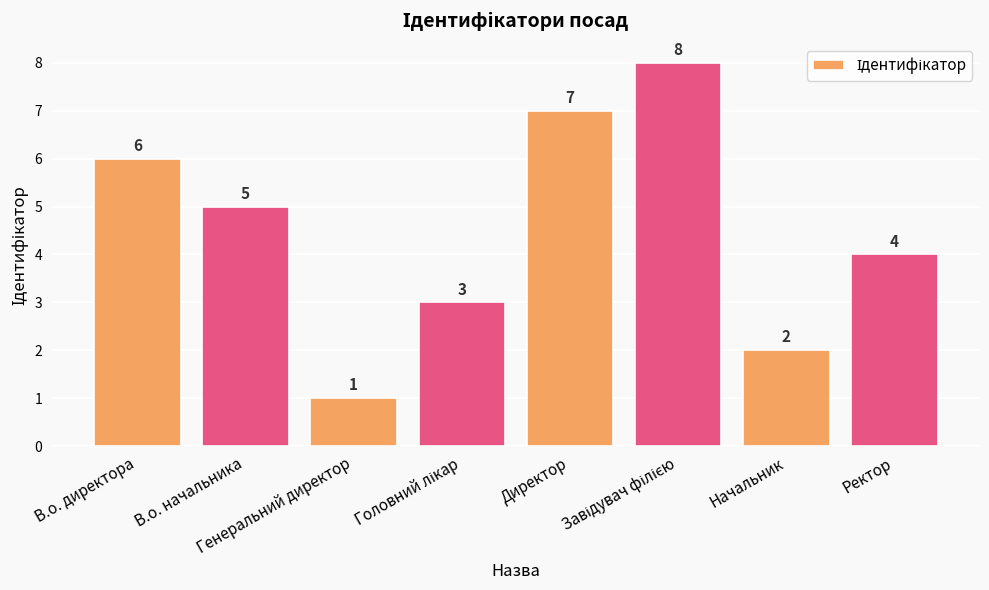

What is the sum of the values at В.о. директора and Начальник?

8